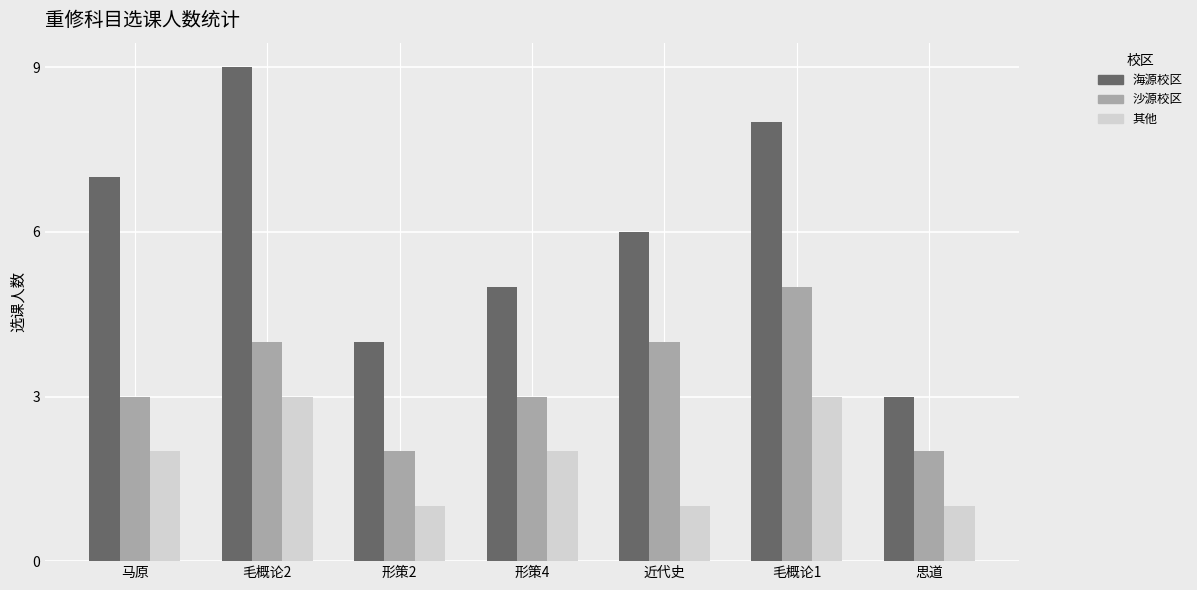

At which label is 海源校区 closest to 6?

近代史